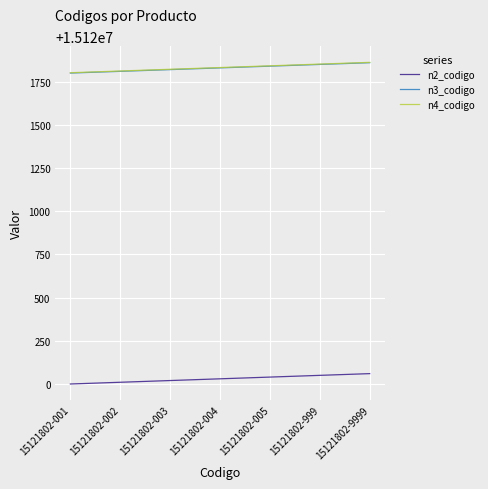

What is the minimum value for n4_codigo?

15121802